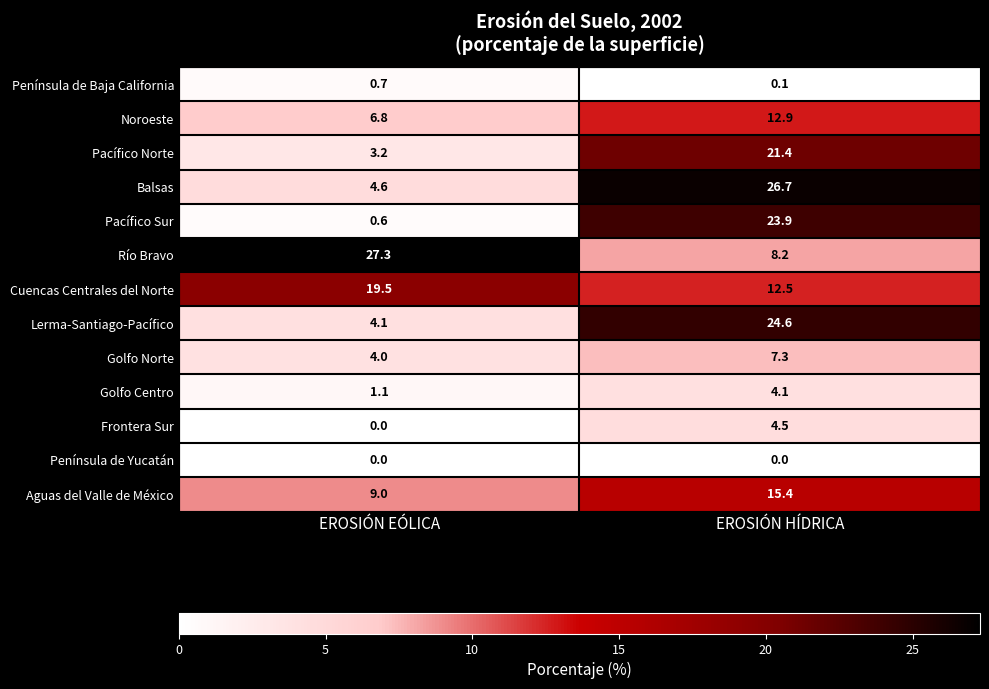

Count the Frontera Sur values in the range 0 to 4.

1